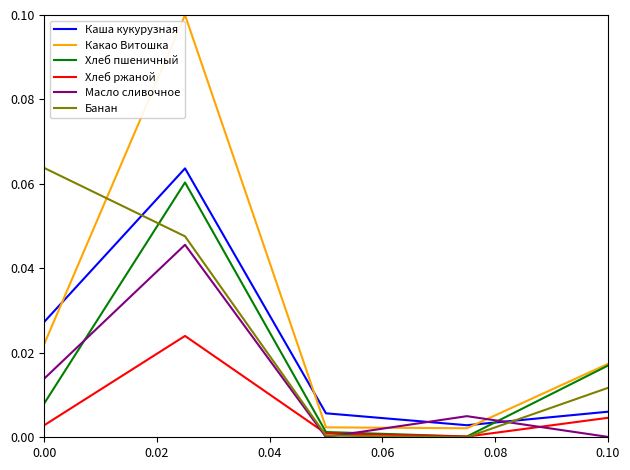

Does the chart display data point markers on the line(s)?

No